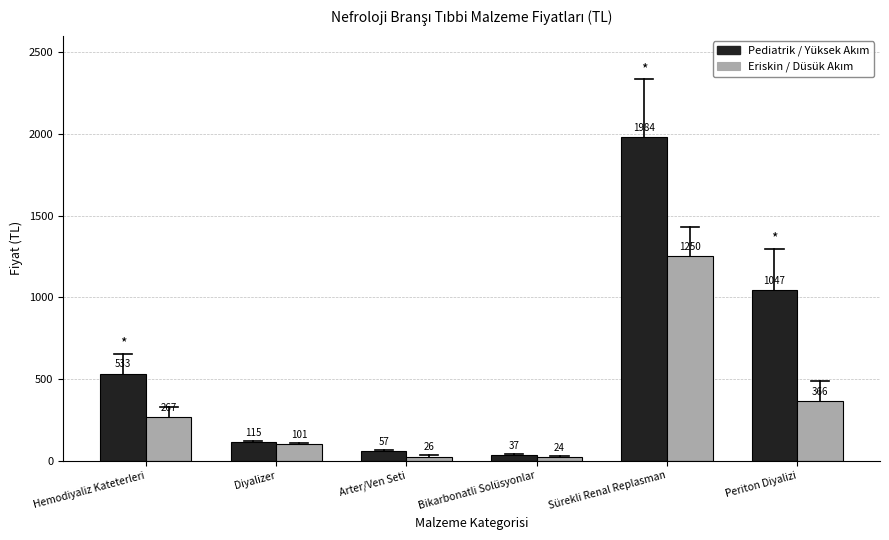

Which label corresponds to the largest value in the chart?

Sürekli Renal Replasman